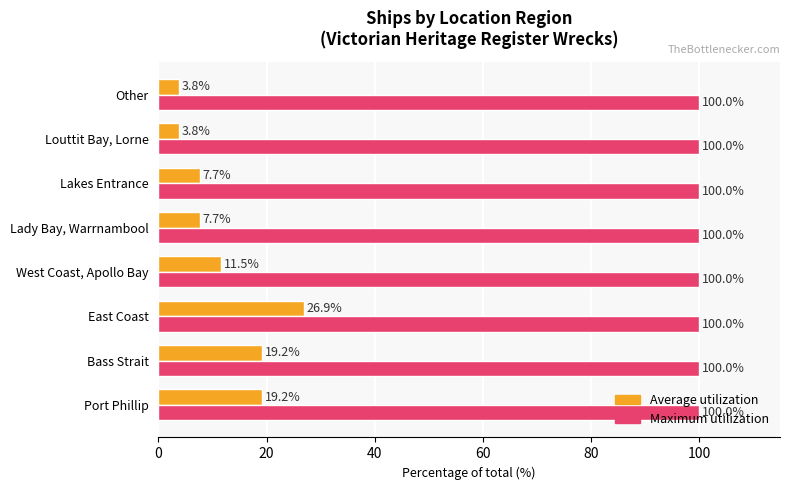

What is the total value across all series at Louttit Bay, Lorne?

103.8